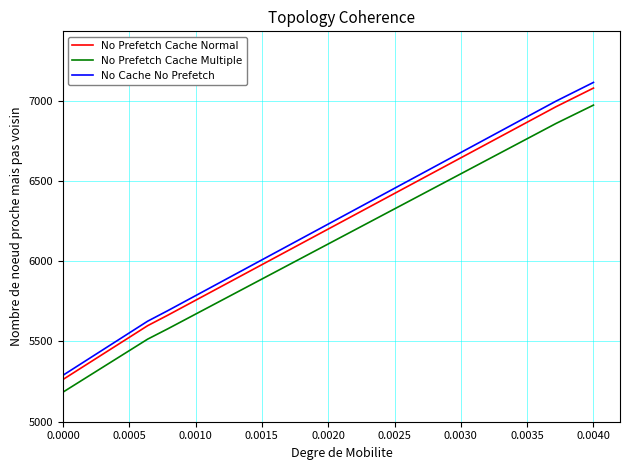

True or false: No Cache No Prefetch and No Prefetch Cache Multiple cross at least once.

False